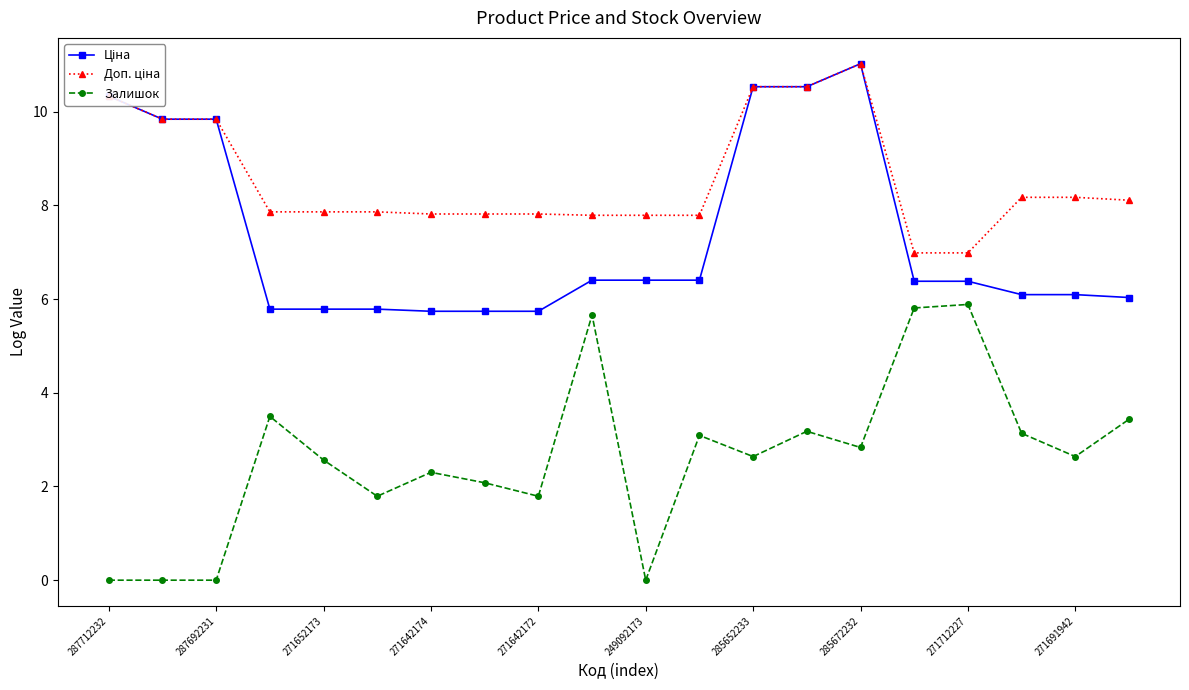

Which series has the widest spread of values?

Залишок